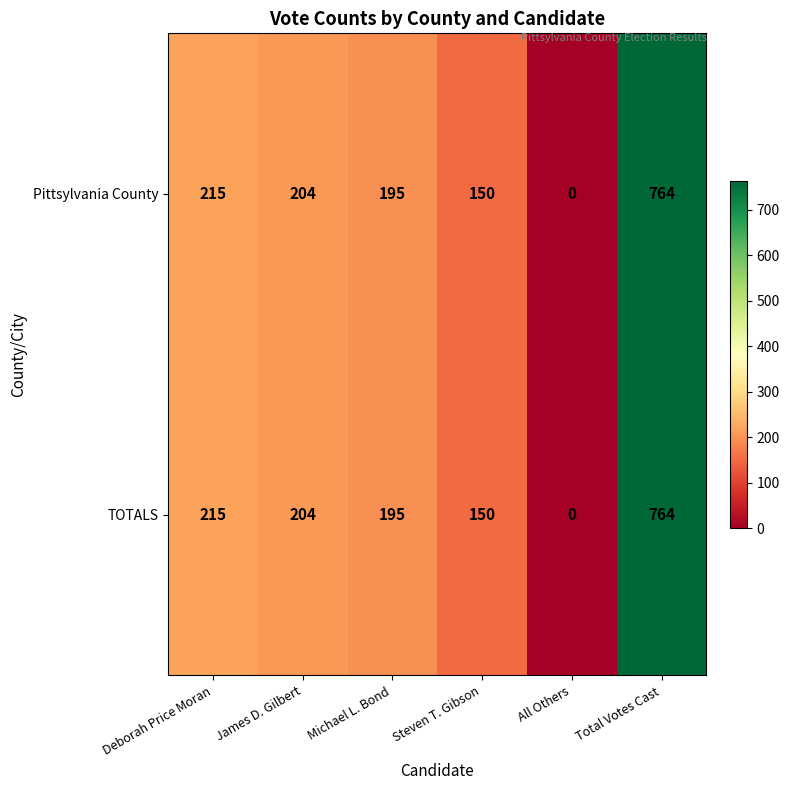

What is the average value of the TOTALS series?

255